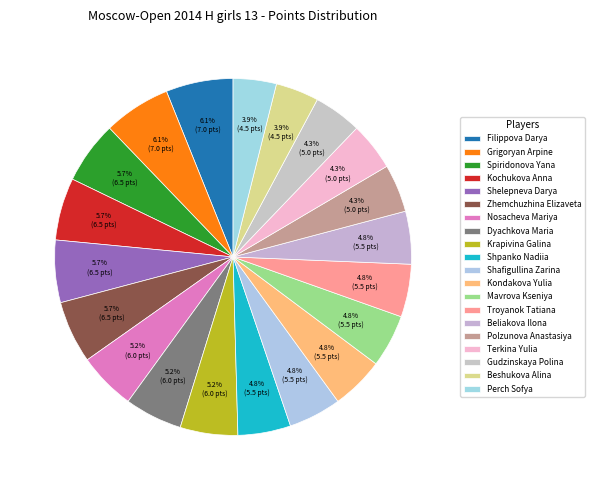

How many segments does this pie chart have?

20